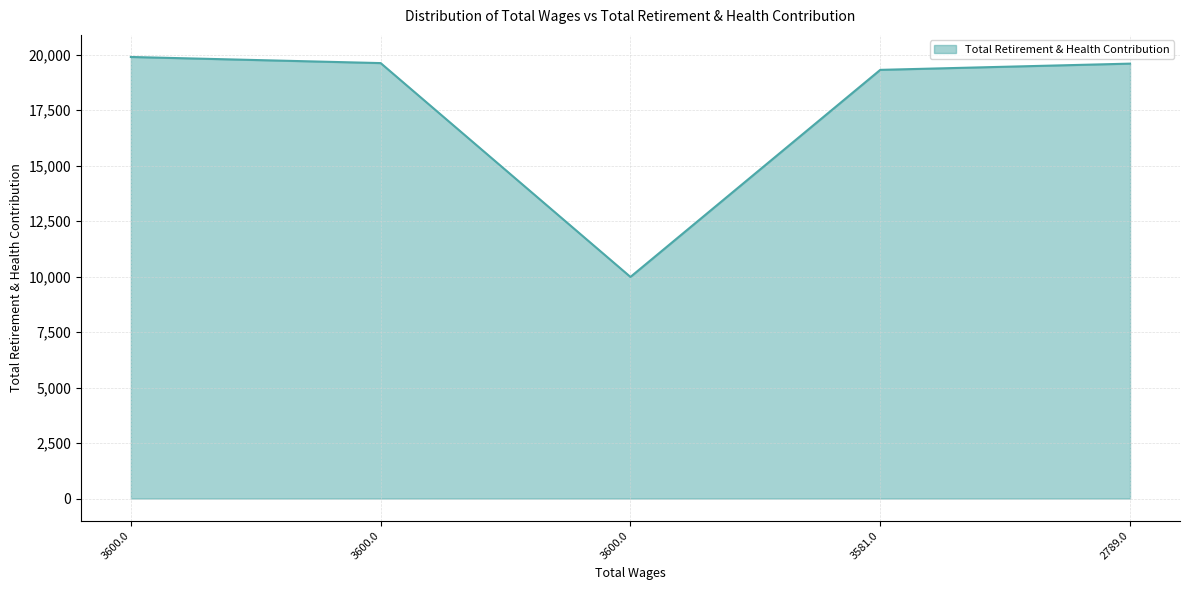

What is the label of the 3rd point from the right?

3600.0